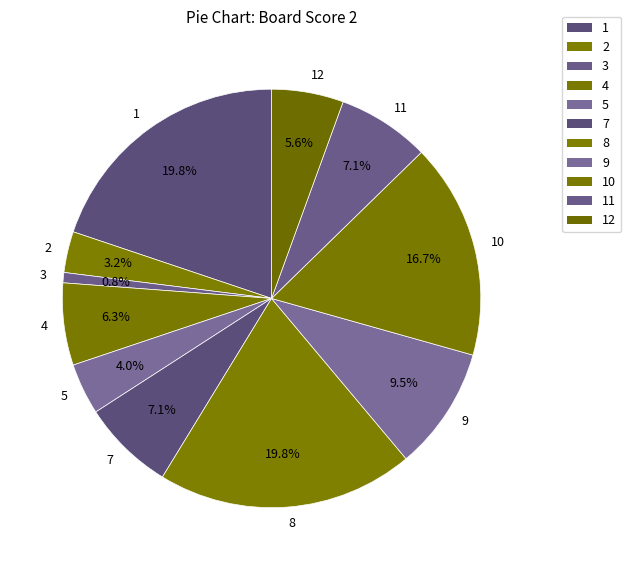

How many slices are in this pie chart?

11